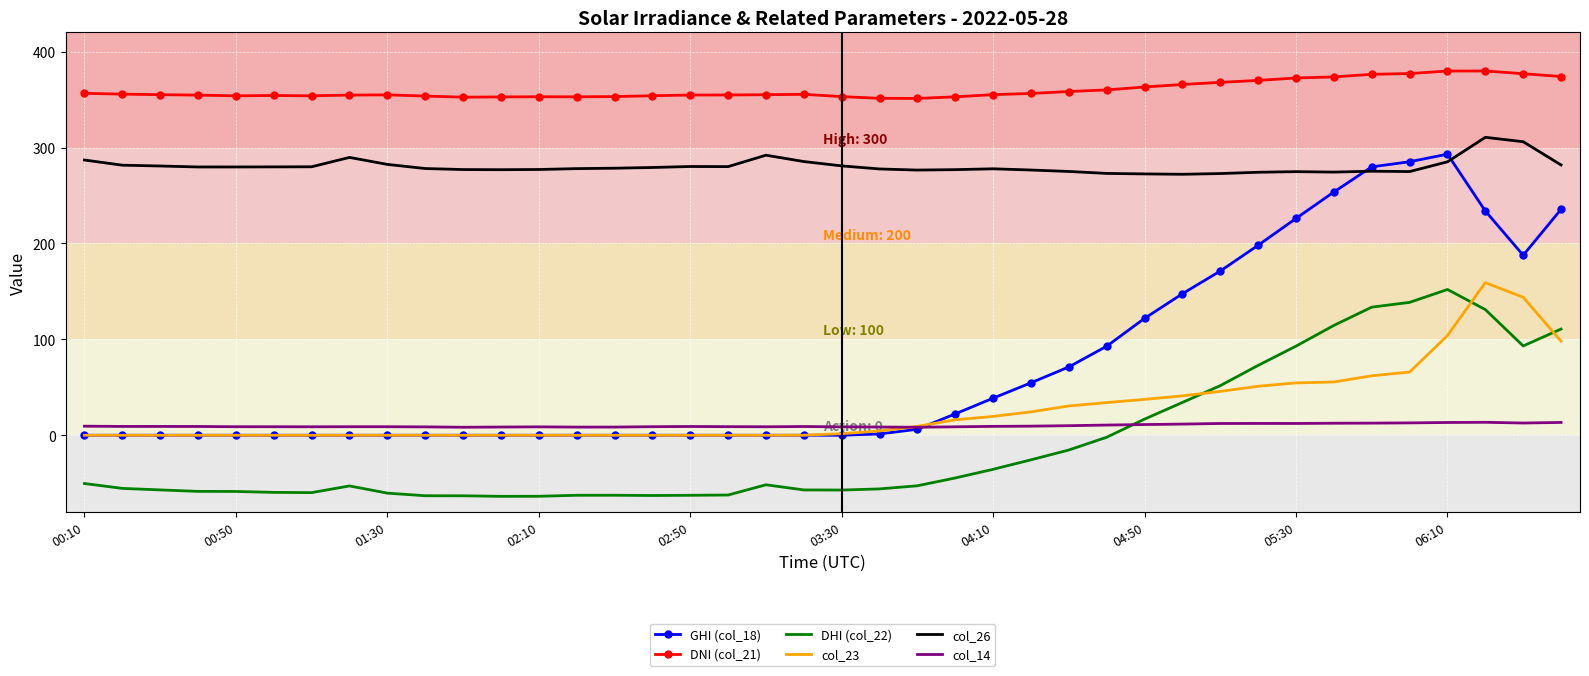

Which series has the widest spread of values?

GHI (col_18)